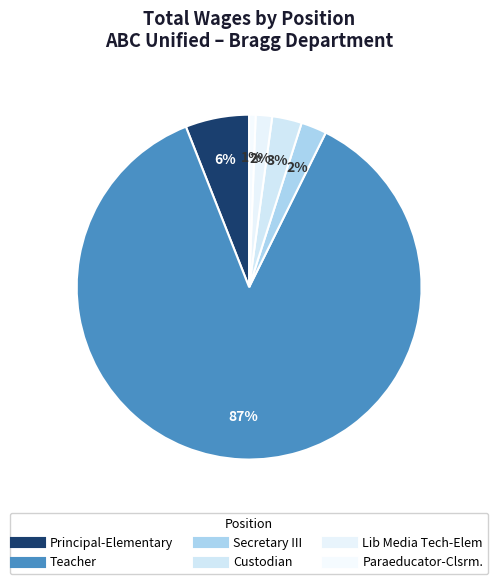

To the nearest percent, what is the combined percentage of Secretary III and Lib Media Tech-Elem?

4%